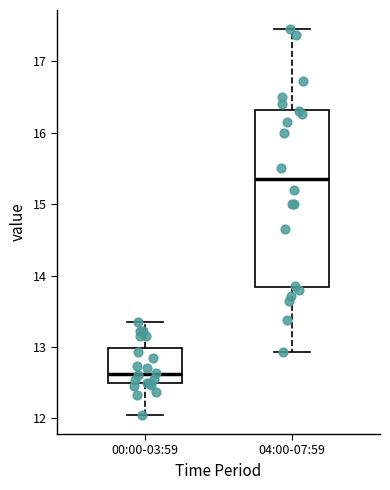

Comparing the boxes themselves (not the whiskers), which one is the tallest?

04:00-07:59